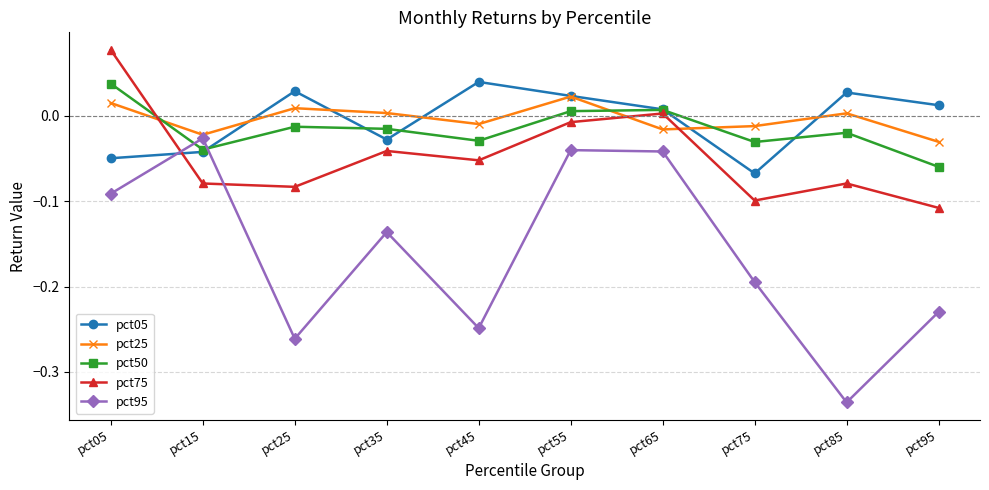

Which series has the widest spread of values?

pct95